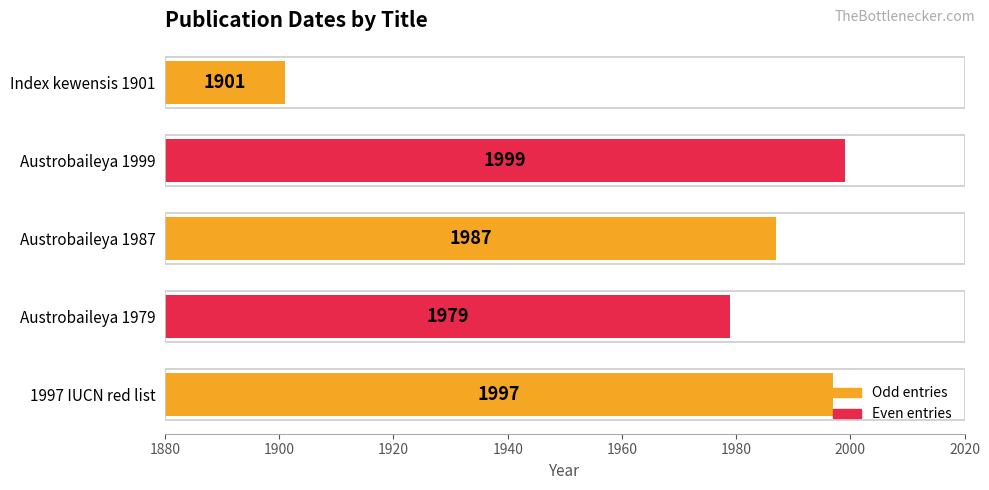

List the labels in order of value, largest first.

Austrobaileya 1999, 1997 IUCN red list, Austrobaileya 1987, Austrobaileya 1979, Index kewensis 1901